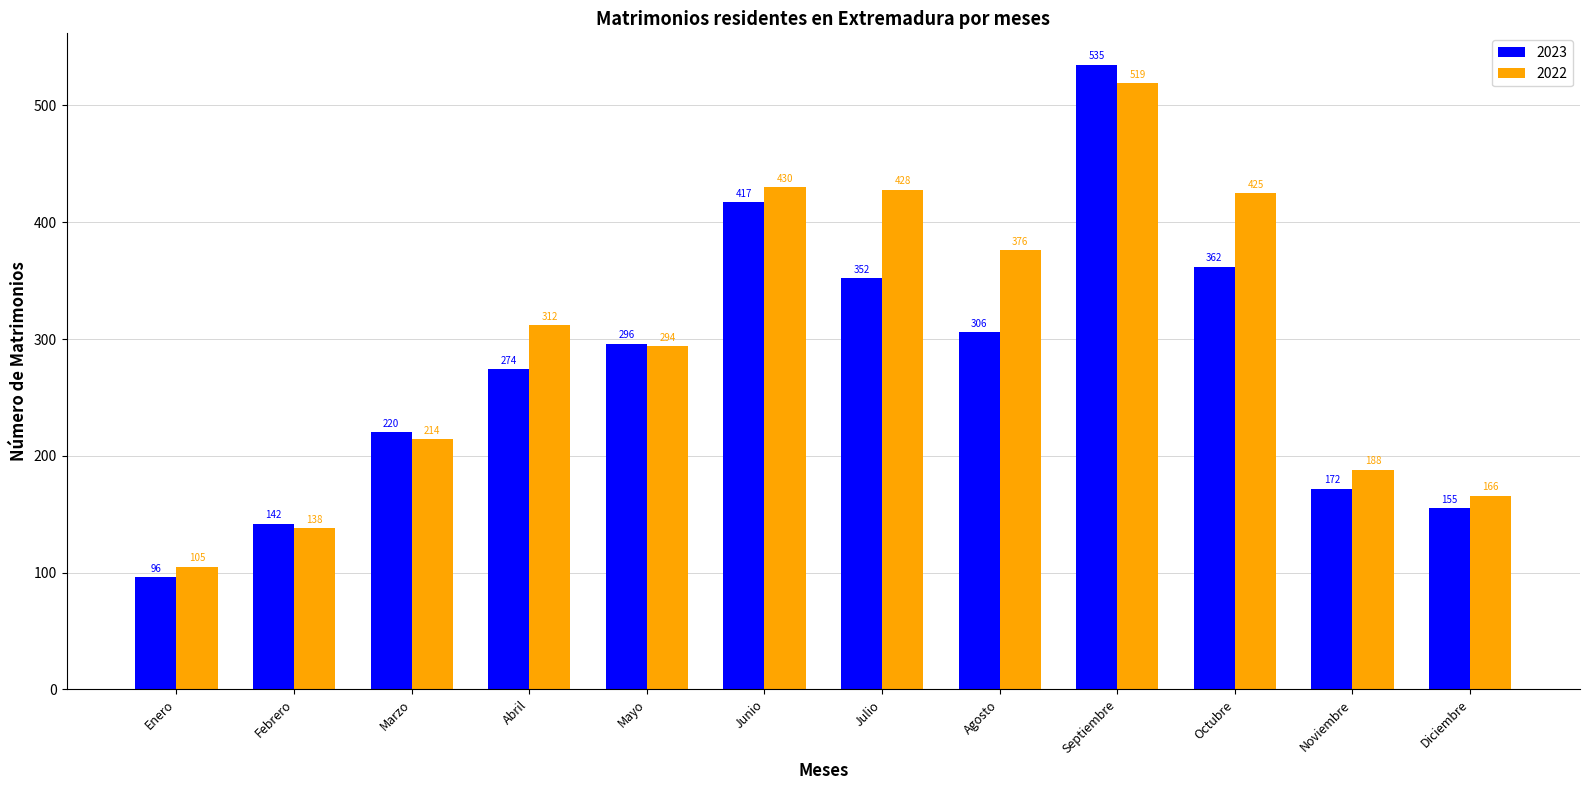

Rank the series at Marzo from lowest to highest value.

2022, 2023